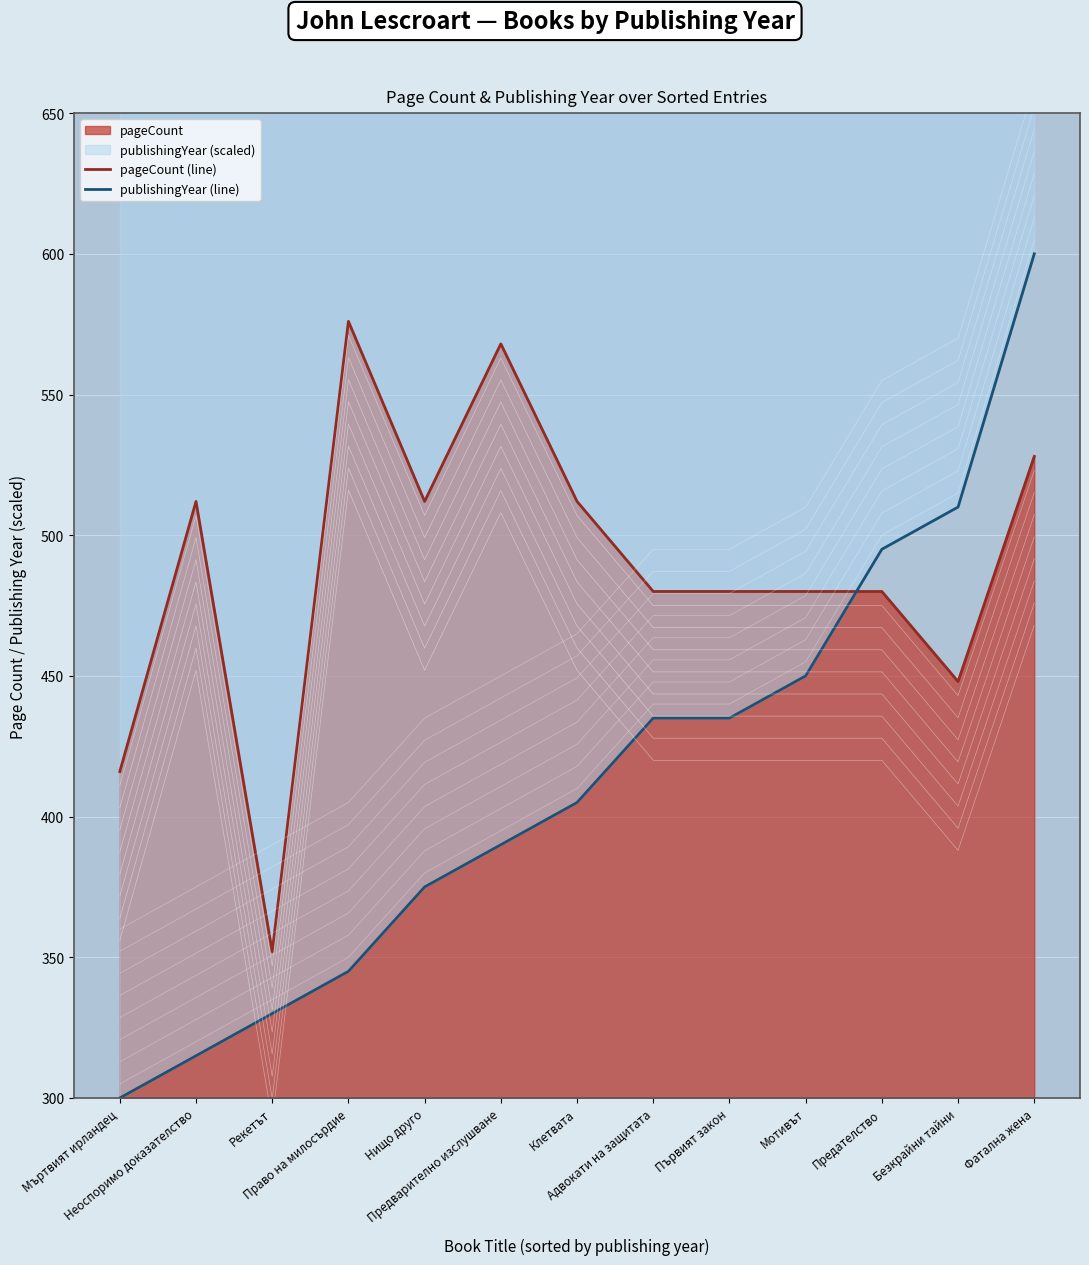

What is the sum of the publishingYear (line) values at Предателство and Първият закон?

930